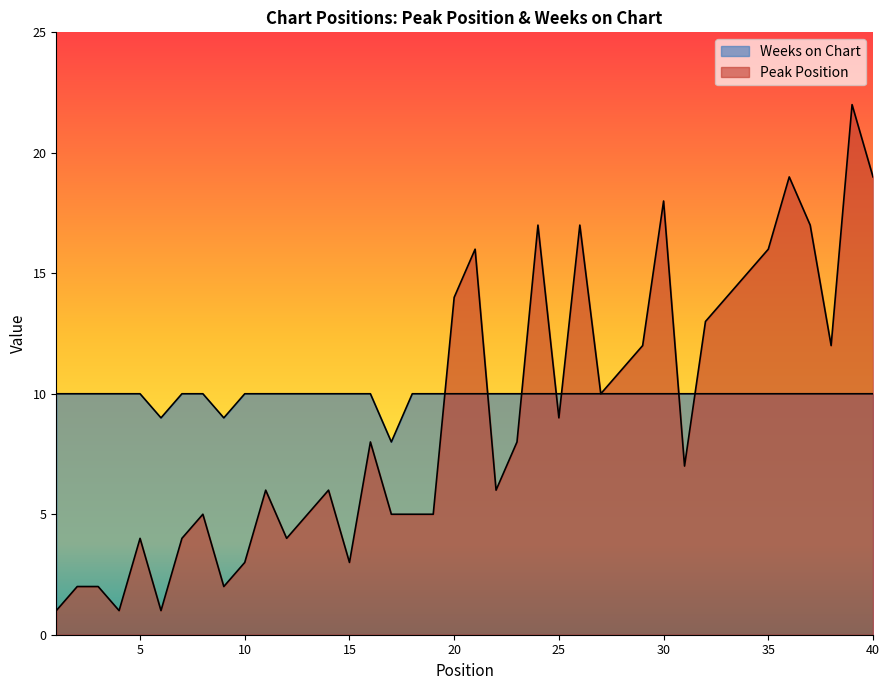

Reading left to right, extract all data points from this chart.

Peak Position: 1=1	2=2	3=2	4=1	5=4	6=1	7=4	8=5	9=2	10=3	11=6	12=4	13=5	14=6	15=3	16=8	17=5	18=5	19=5	20=14	21=16	22=6	23=8	24=17	25=9	26=17	27=10	28=11	29=12	30=18	31=7	32=13	33=14	34=15	35=16	36=19	37=17	38=12	39=22	40=19
Weeks on Chart: 1=10	2=10	3=10	4=10	5=10	6=9	7=10	8=10	9=9	10=10	11=10	12=10	13=10	14=10	15=10	16=10	17=8	18=10	19=10	20=10	21=10	22=10	23=10	24=10	25=10	26=10	27=10	28=10	29=10	30=10	31=10	32=10	33=10	34=10	35=10	36=10	37=10	38=10	39=10	40=10